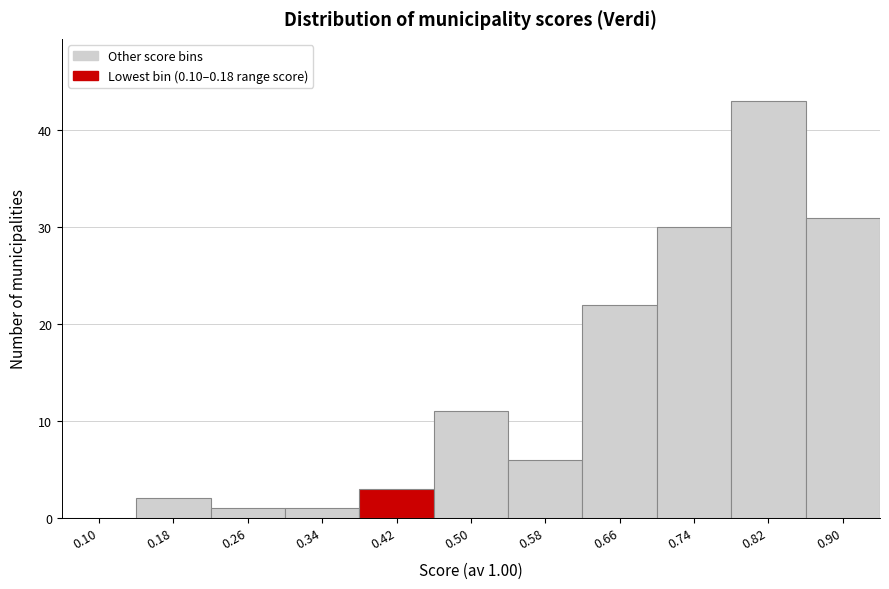

Reading left to right, transcribe all the data shown in this chart.

0.10=0	0.18=2	0.26=1	0.34=1	0.42=3	0.50=11	0.58=6	0.66=22	0.74=30	0.82=43	0.90=31